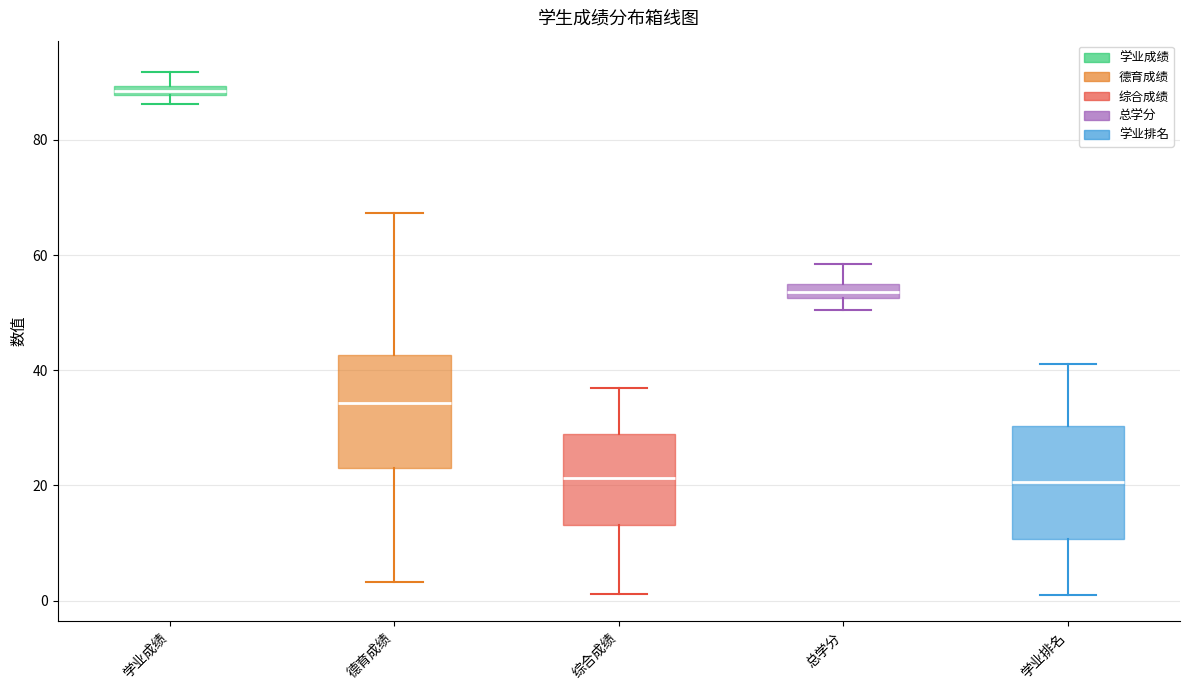

Where does the median line of the box for 德育成绩 sit on the y-axis? The values are not printed on the chart, so give them approximately, as read against the axis.

34